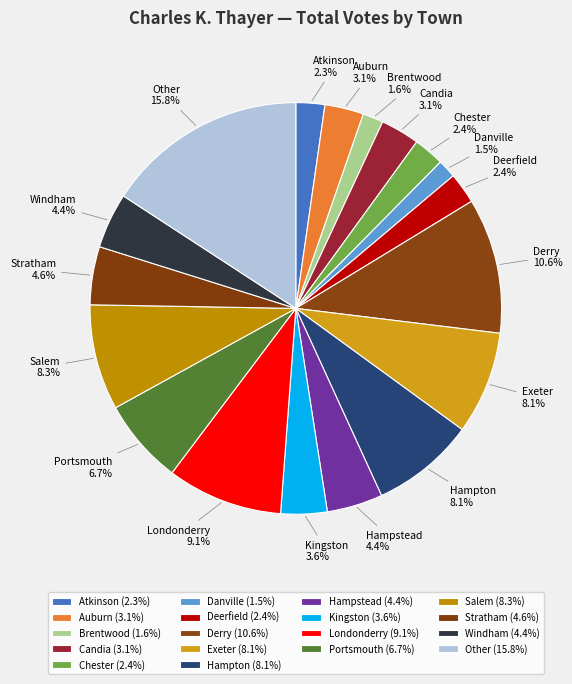

What is the ratio of the value at Kingston to the value at Portsmouth?

0.5